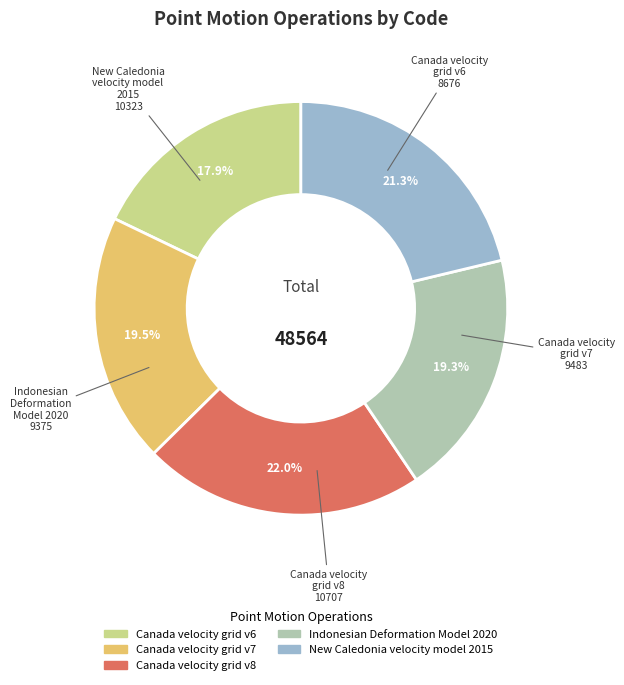

What is the smallest slice in the pie chart?

Canada velocity grid v6